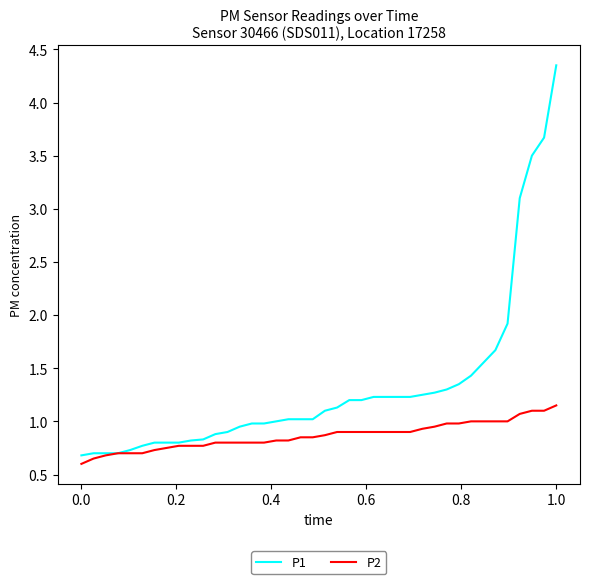

What are all the series names shown in the legend?

P1, P2